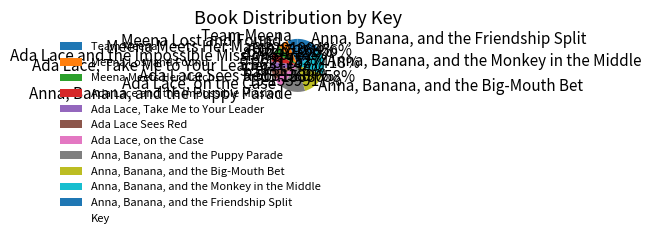

To the nearest percent, what is the combined percentage of Meena Meets Her Match and Ada Lace, on the Case?

10%